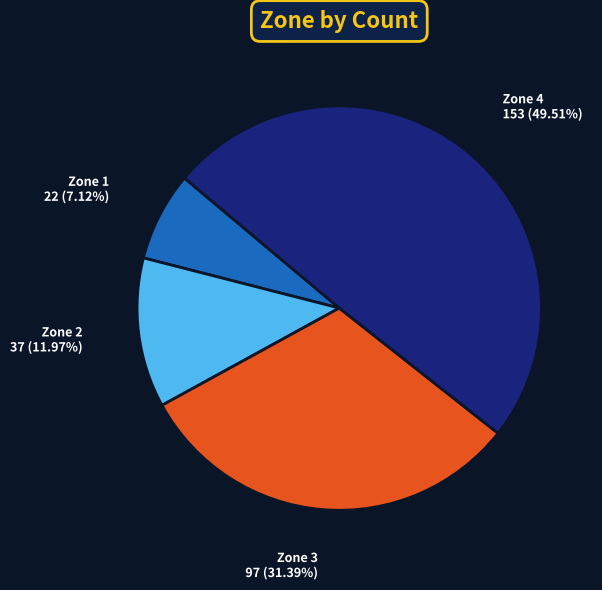

Which category has the biggest portion of the pie?

Zone 4